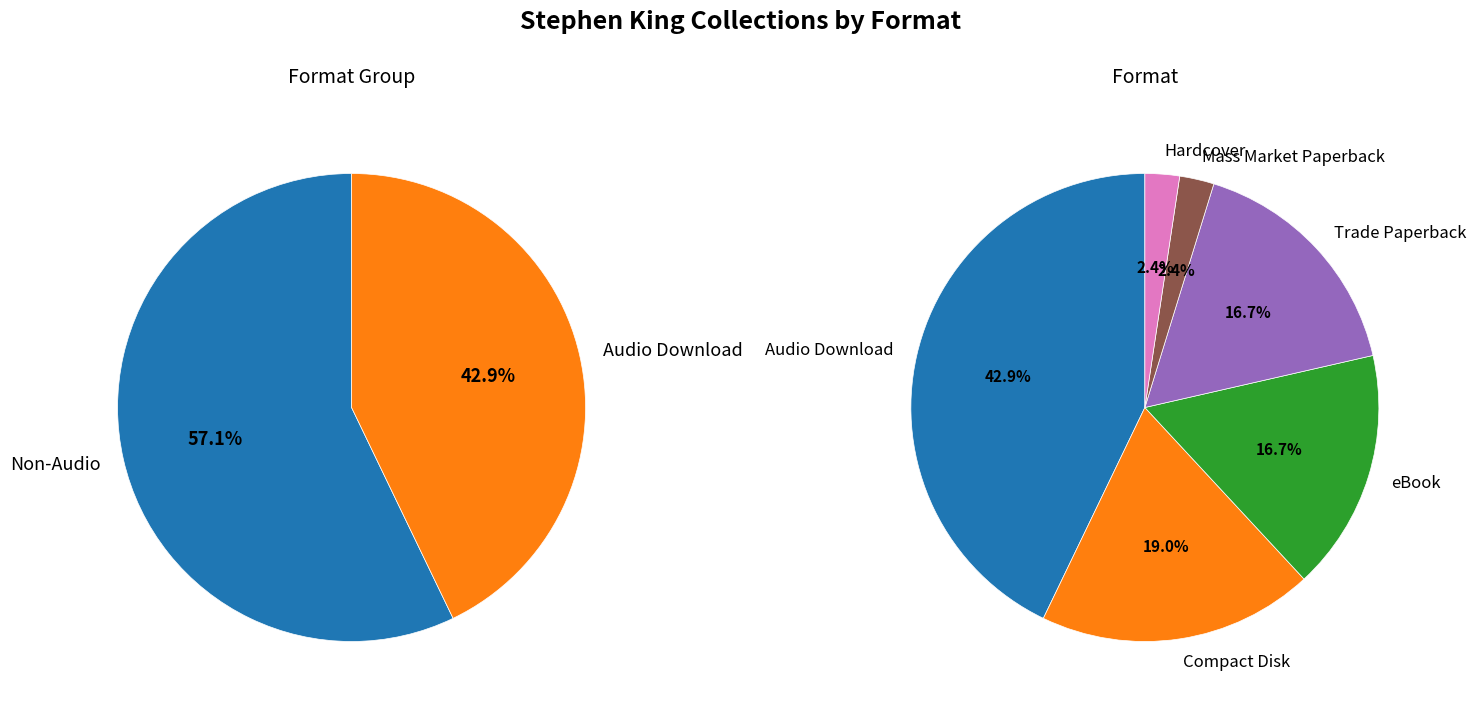

Which slice is the largest?

Audio Download